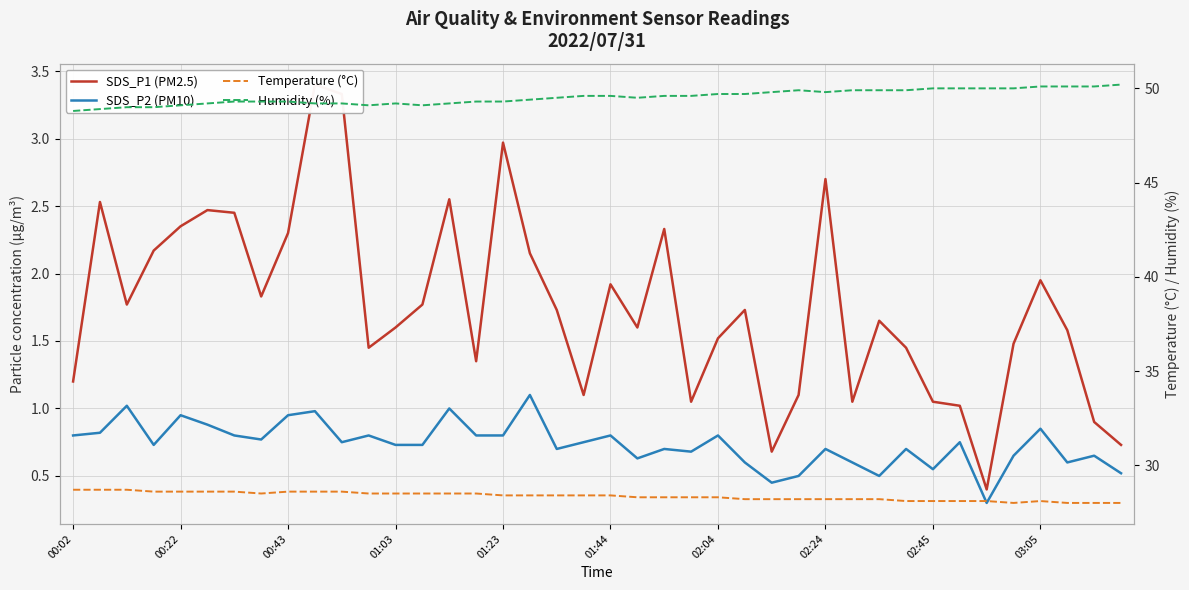

Count the number of data series in this chart.

4